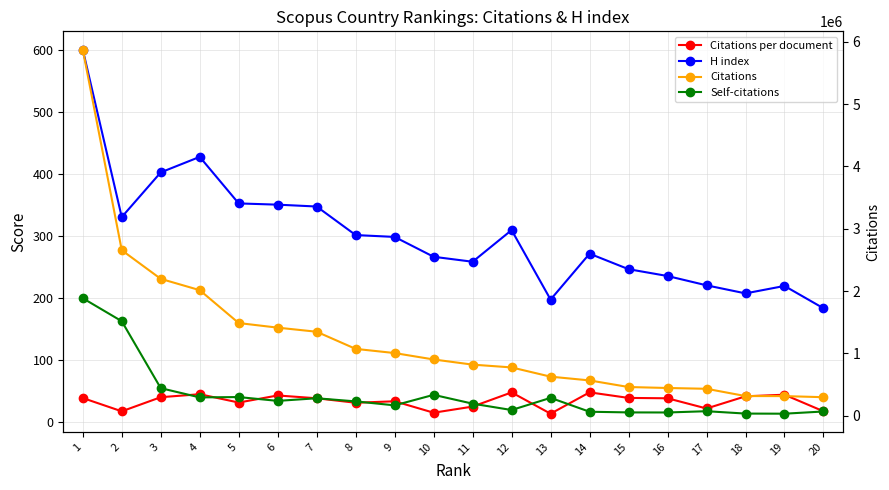

True or false: H index and Self-citations cross at least once.

False